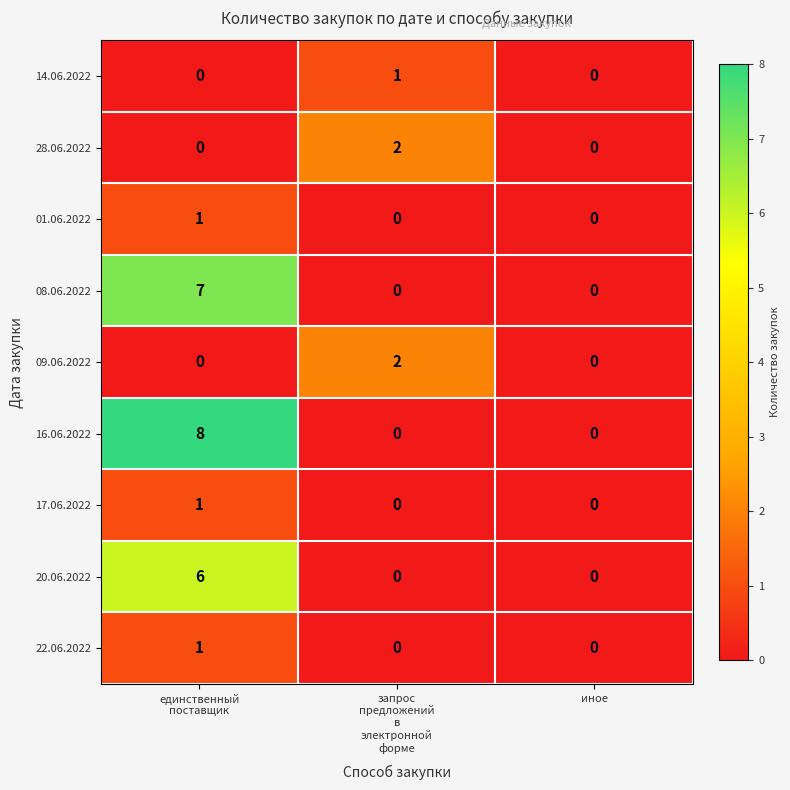

How many series are shown in this chart?

9